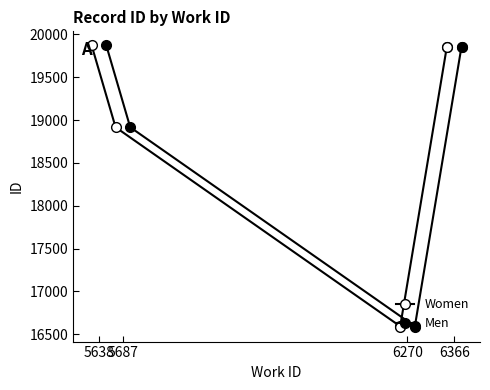

True or false: Women and Men cross at least once.

False